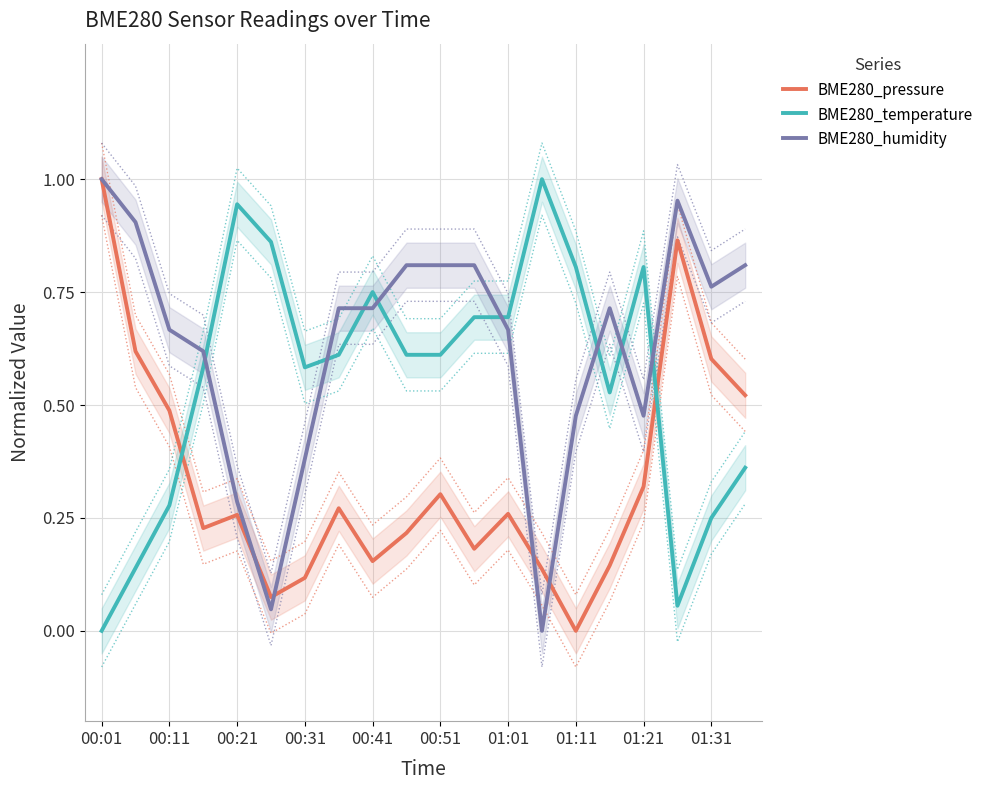

Which category has the highest value across all series?

00:01